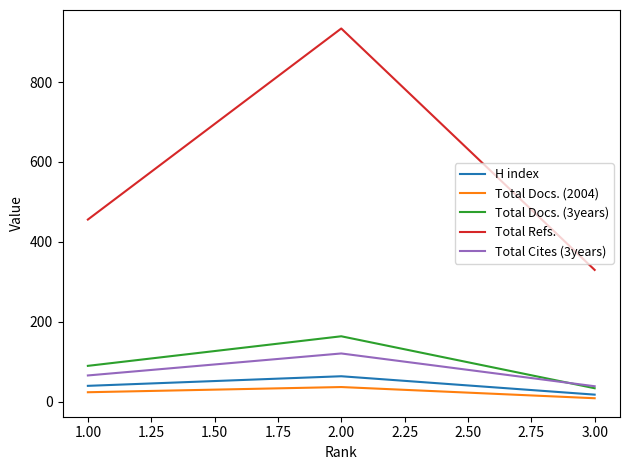

List the labels in order of Total Docs. (3years) value, smallest first.

3.00, 1.00, 2.00